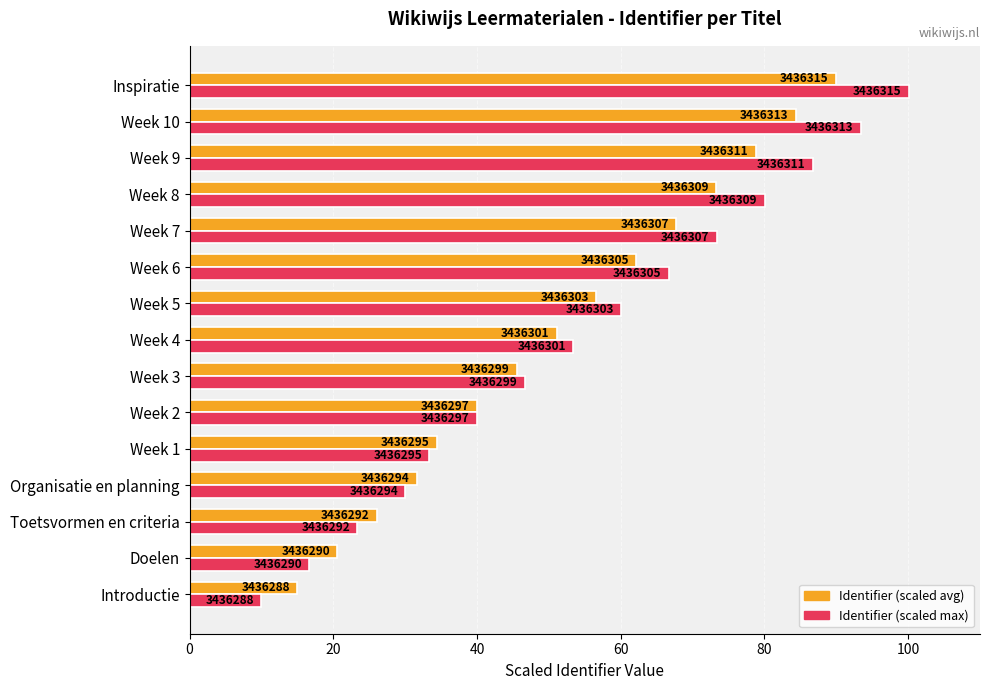

What are all the series names shown in the legend?

Identifier (scaled avg), Identifier (scaled max)